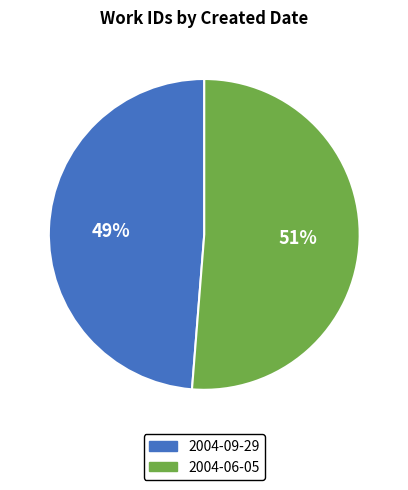

To the nearest percent, what is the average slice percentage?

50%